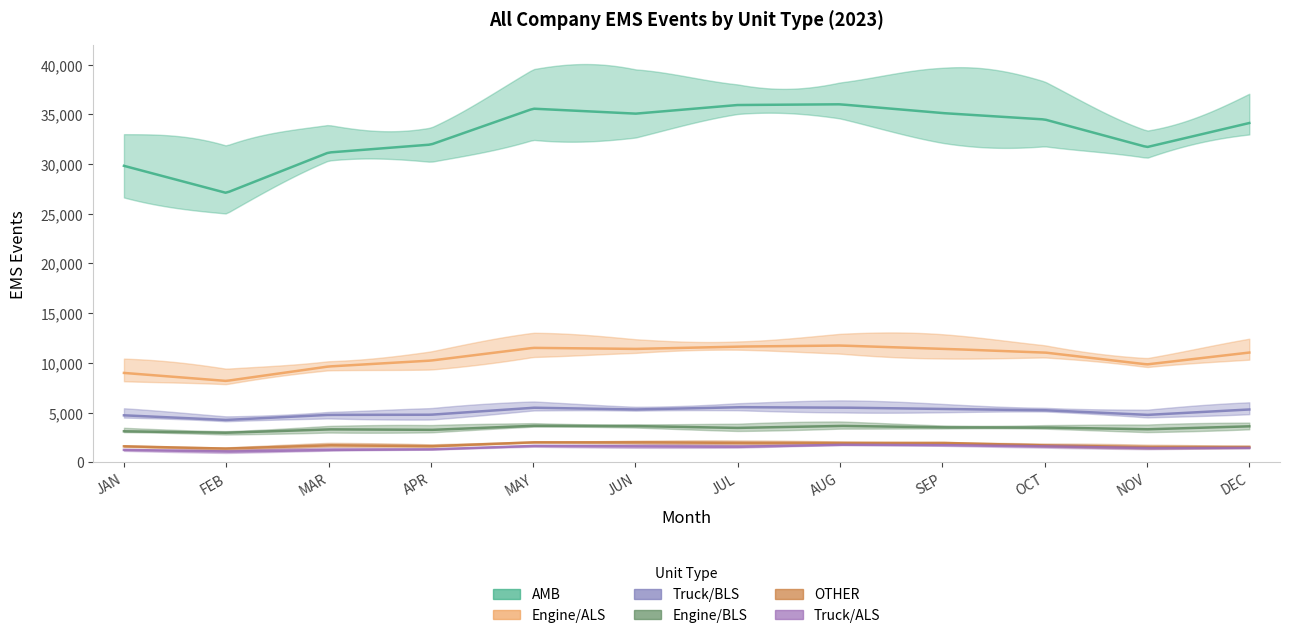

What is the sum of all Engine/BLS values?

40930